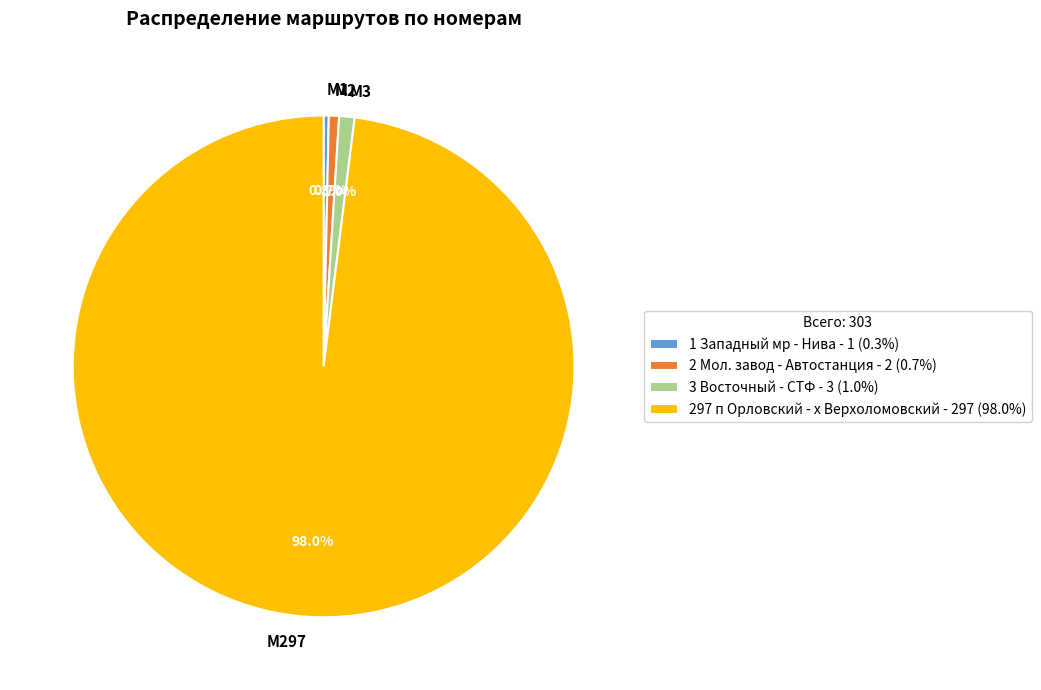

How many slices are in this pie chart?

4